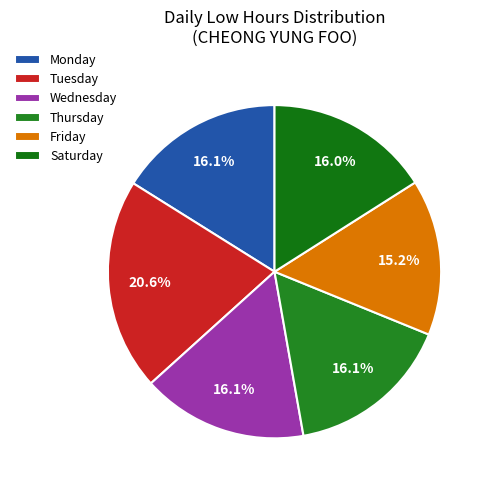

Count the number of slices in the pie.

6